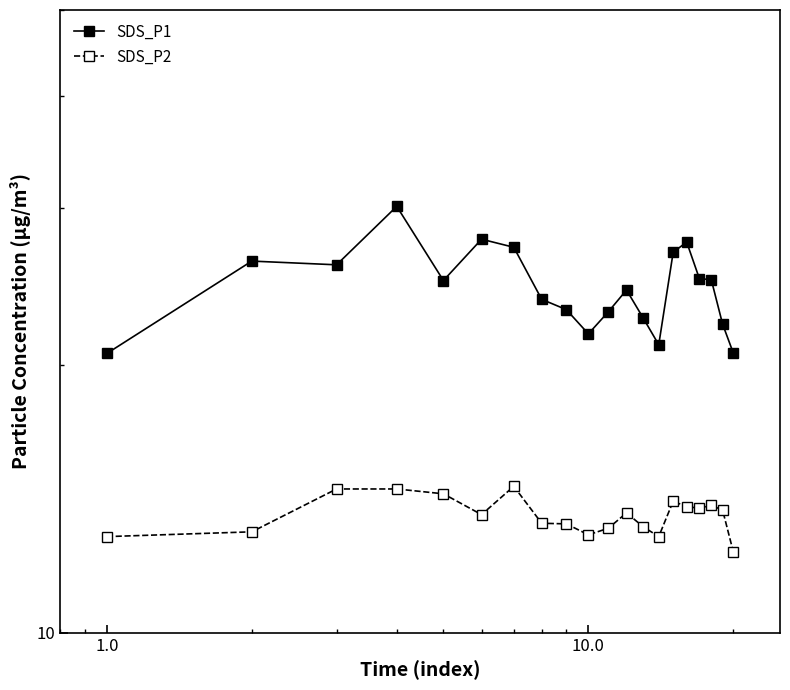

Is it true that SDS_P1 equals 35.3 at 12?

False